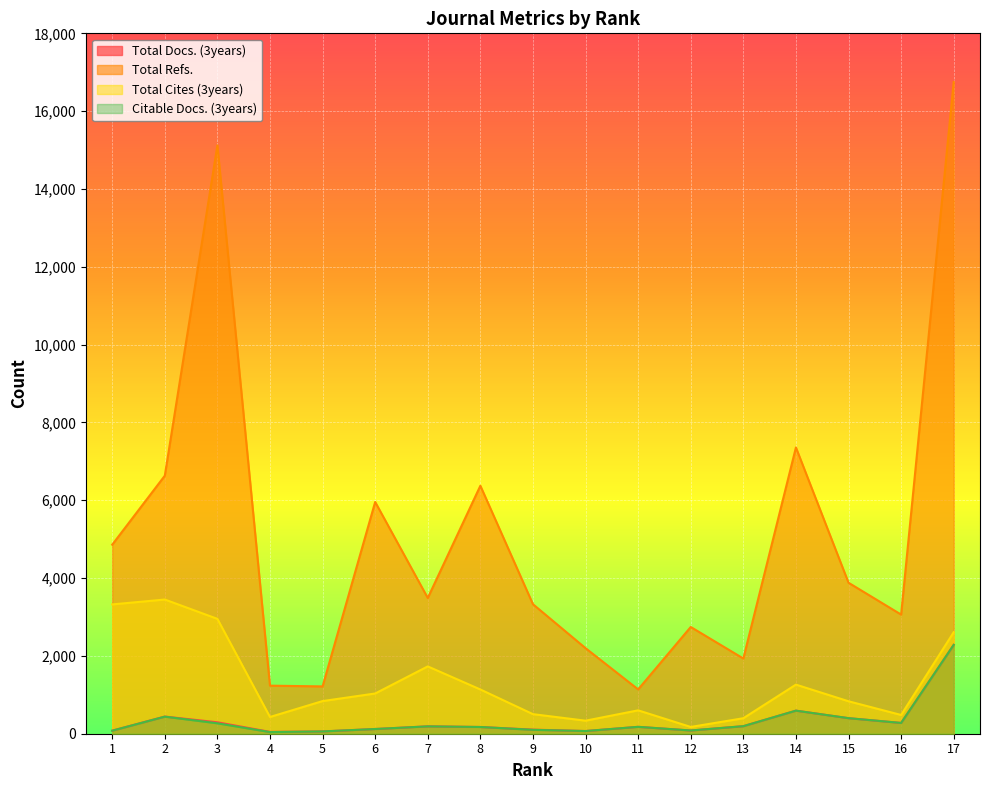

Reading left to right, what are all the values shown in this chart?

Total Docs. (3years): 1=79	2=441	3=294	4=47	5=59	6=121	7=190	8=173	9=105	10=69	11=177	12=83	13=194	14=593	15=400	16=277	17=2284
Total Refs.: 1=4858	2=6631	3=15121	4=1235	5=1216	6=5956	7=3489	8=6373	9=3328	10=2199	11=1139	12=2743	13=1933	14=7357	15=3880	16=3062	17=16749
Total Cites (3years): 1=3323	2=3449	3=2952	4=430	5=839	6=1034	7=1730	8=1137	9=503	10=335	11=601	12=174	13=398	14=1262	15=834	16=482	17=2609
Citable Docs. (3years): 1=78	2=439	3=268	4=42	5=59	6=121	7=189	8=173	9=100	10=69	11=177	12=83	13=194	14=593	15=400	16=277	17=2284